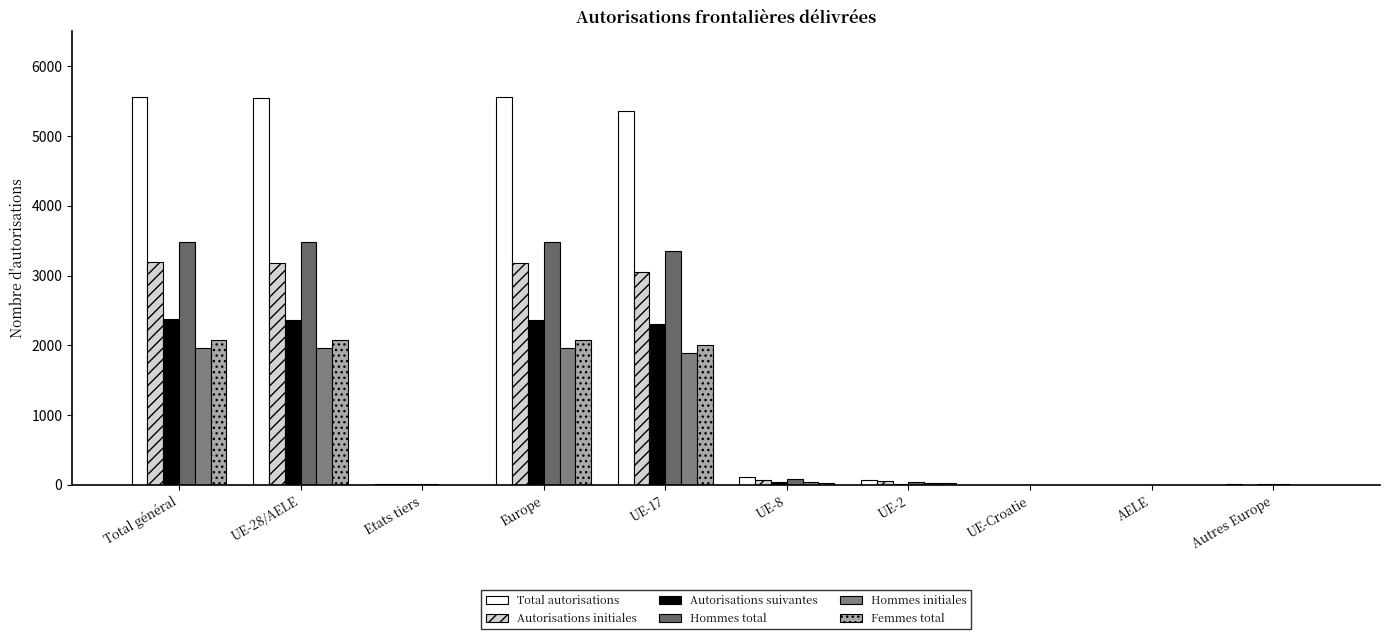

Is the value of Autorisations suivantes at Europe greater than the value of Hommes total at Total général?

No